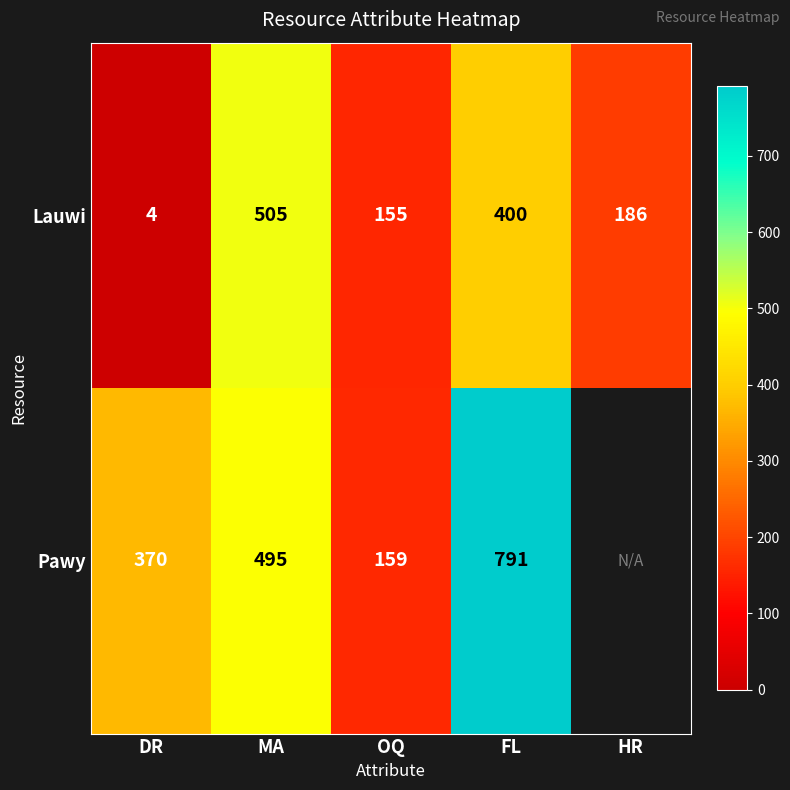

The Pawy series shows 495 at MA. True or false?

True